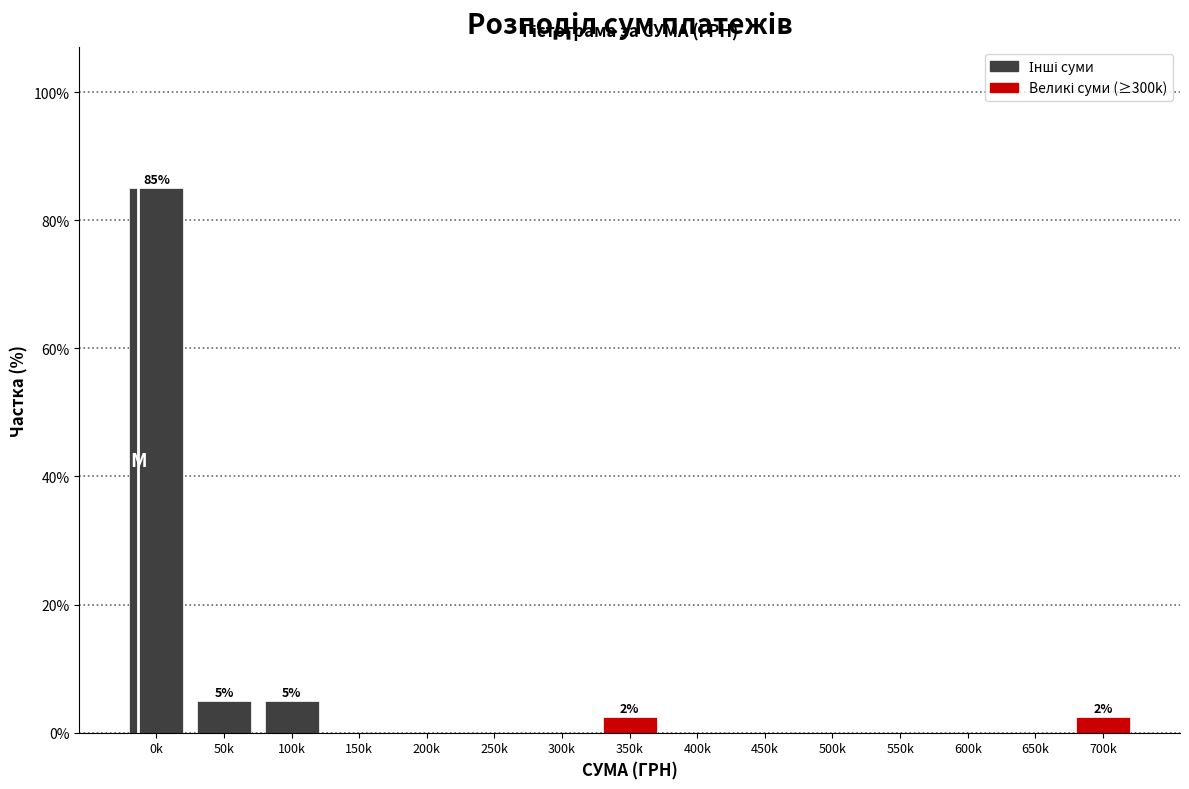

Reading left to right, what are all the values shown in this chart?

0k=85.0	50k=5.0	100k=5.0	150k=0.0	200k=0.0	250k=0.0	300k=0.0	350k=2.5	400k=0.0	450k=0.0	500k=0.0	550k=0.0	600k=0.0	650k=0.0	700k=2.5